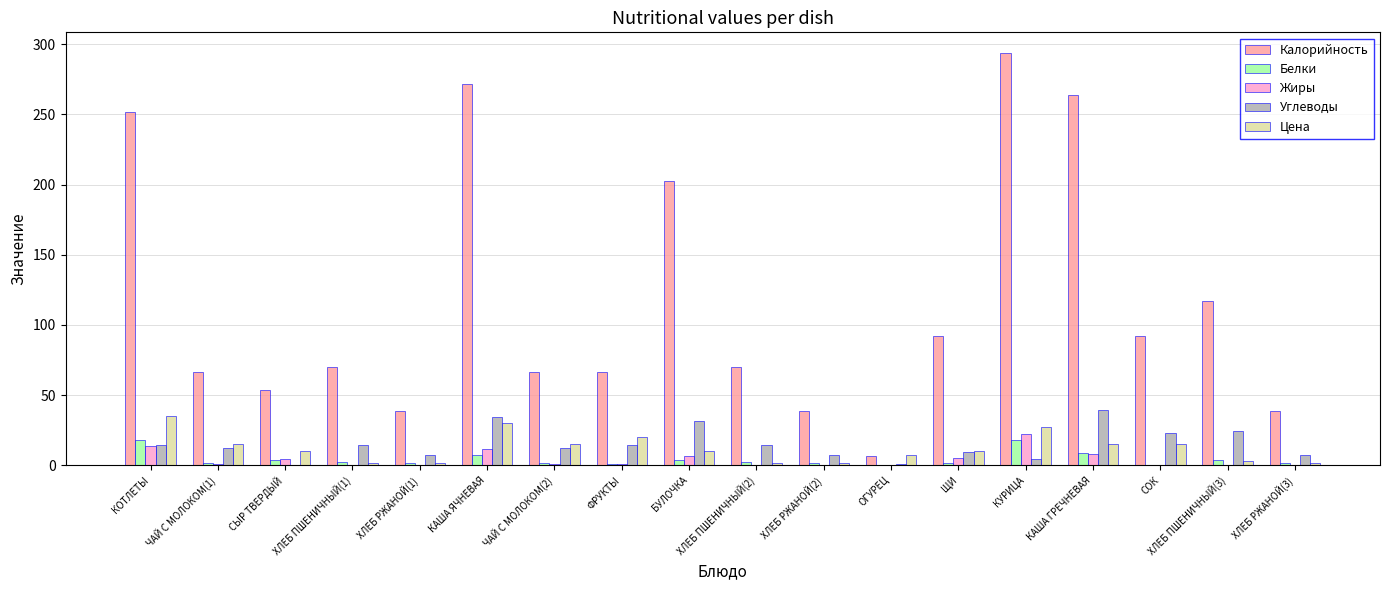

Which series has the largest total across all categories?

Калорийность